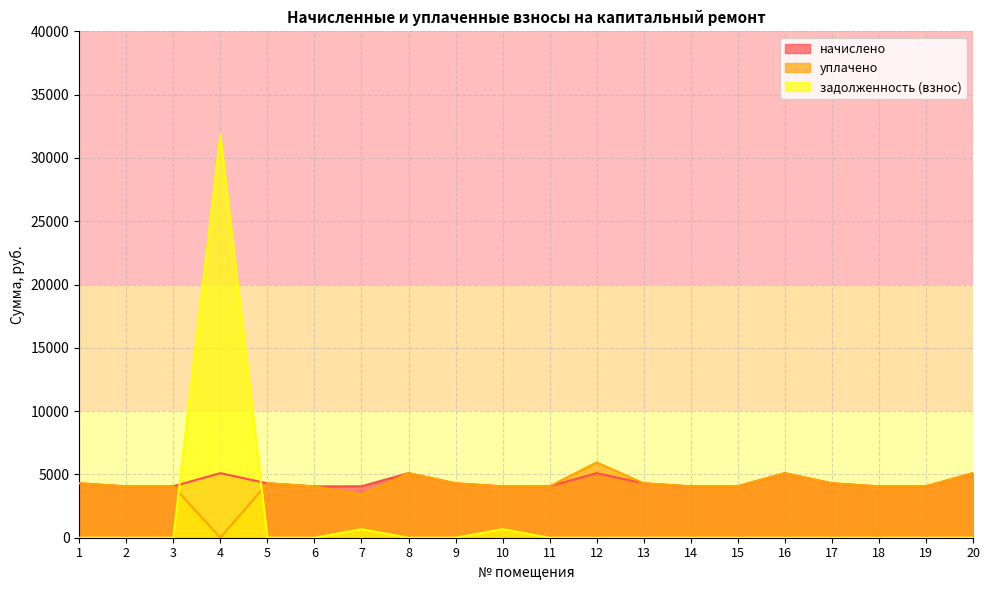

Where do начислено and задолженность (взнос) first cross each other?

3 and 4